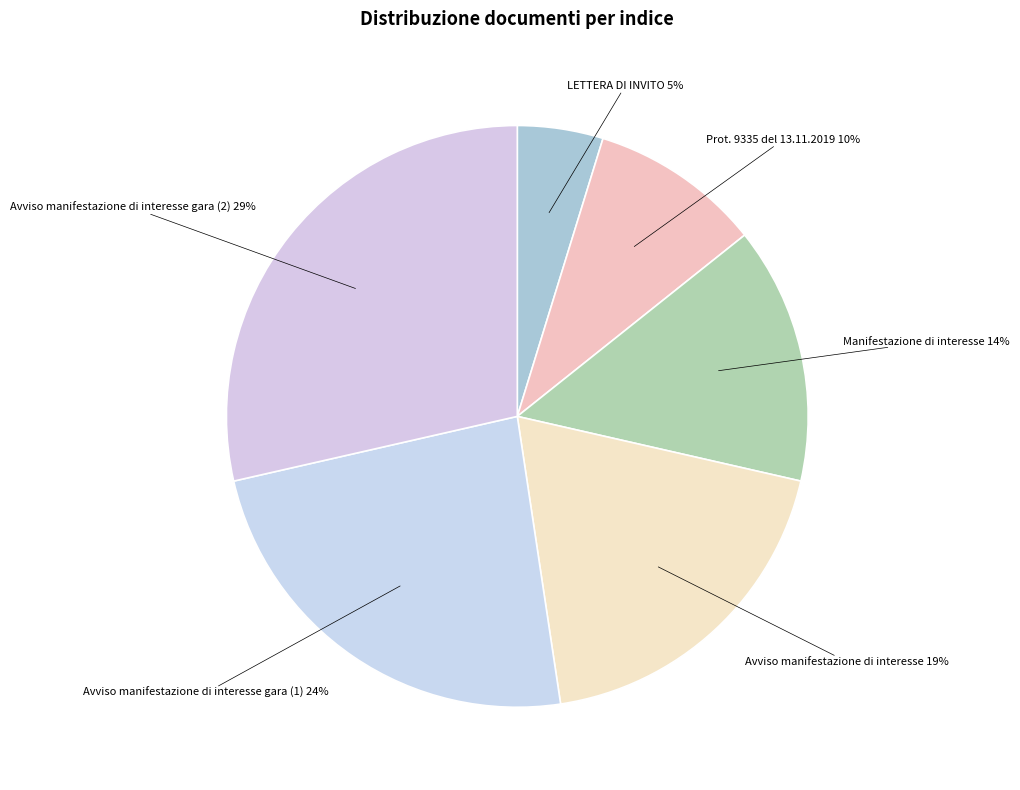

Rank the categories by value from lowest to highest.

LETTERA DI INVITO, Prot. 9335 del 13.11.2019, Manifestazione di interesse, Avviso manifestazione di interesse, Avviso manifestazione di interesse gara (1), Avviso manifestazione di interesse gara (2)